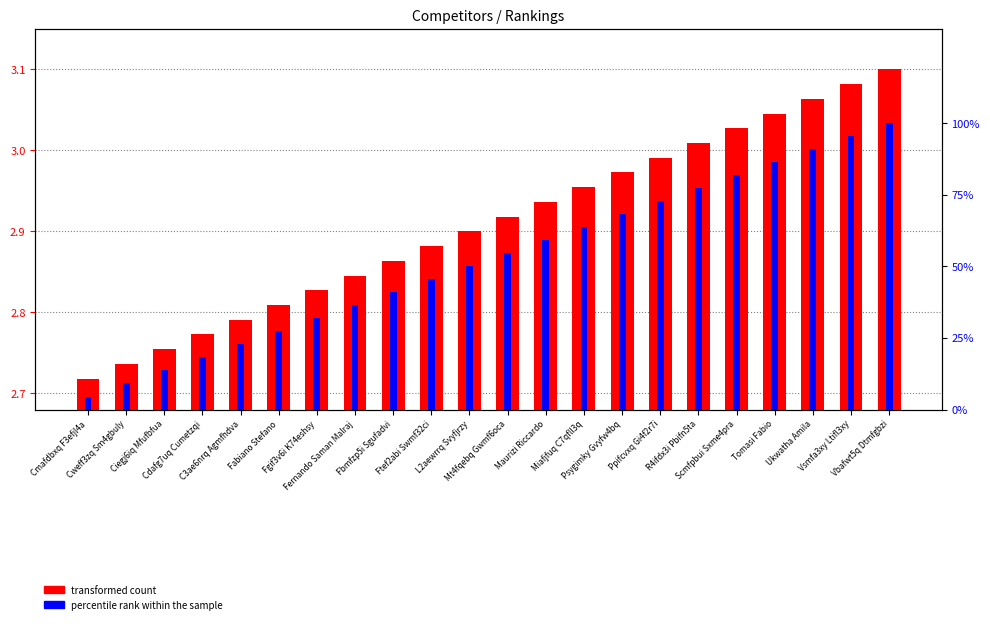

Which series changed the most between Cdafg7uq Cumetzqi and Ftef2abi Swmf32ci?

percentile rank within the sample